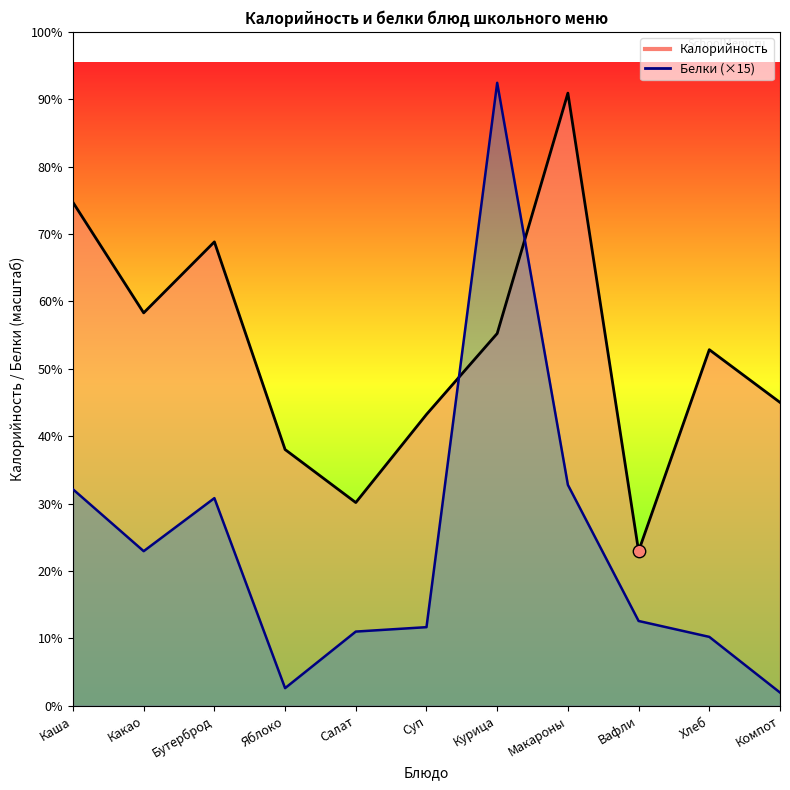

Which series reaches the minimum Y coordinate?

Белки